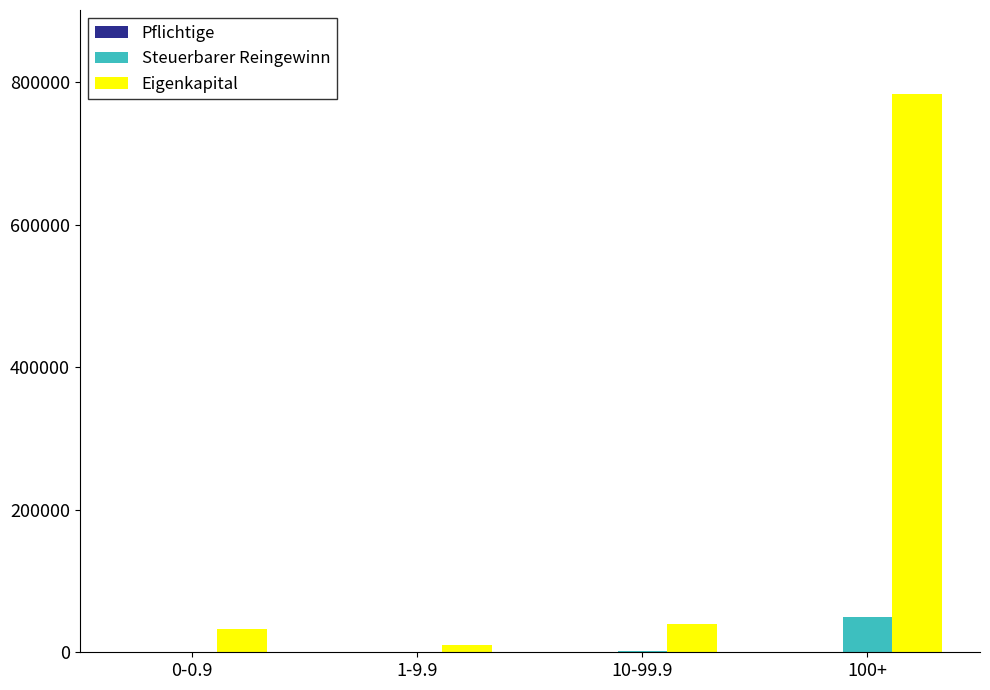

How many groups of bars are there?

4